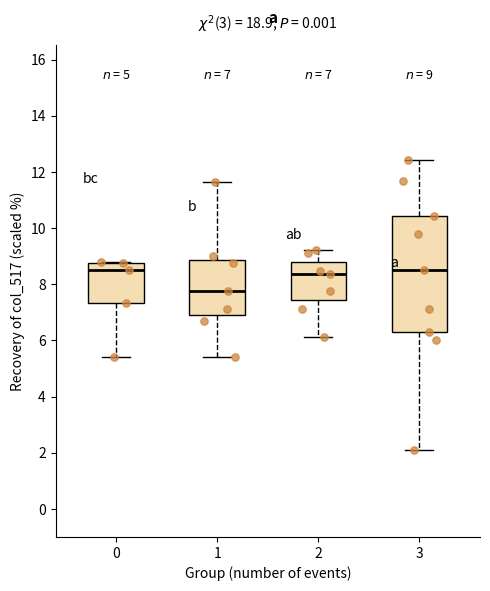

Which box's median line is the lowest?

1